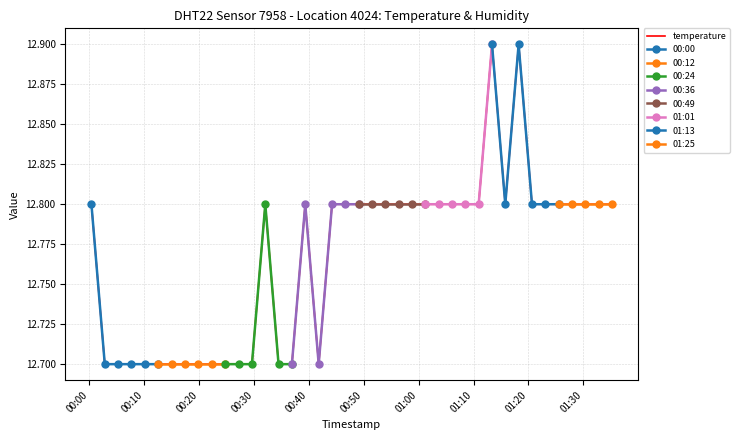

What is the difference between the second highest and minimum values?

0.2